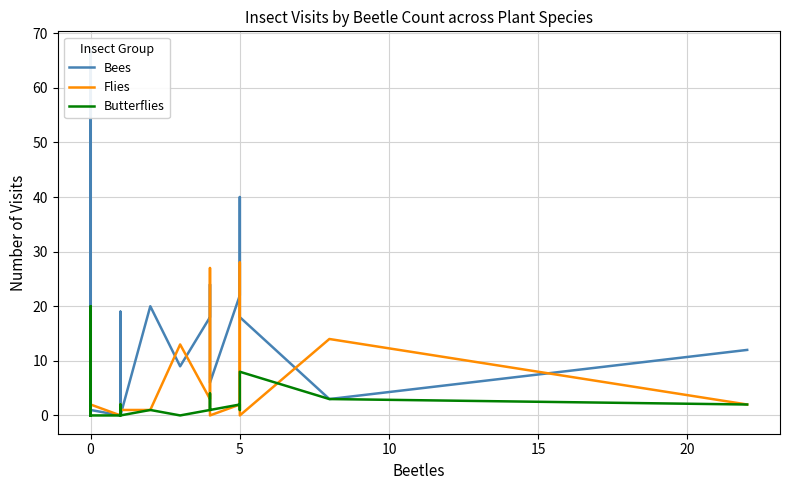

At how many categories does at least one series exceed 5?

22